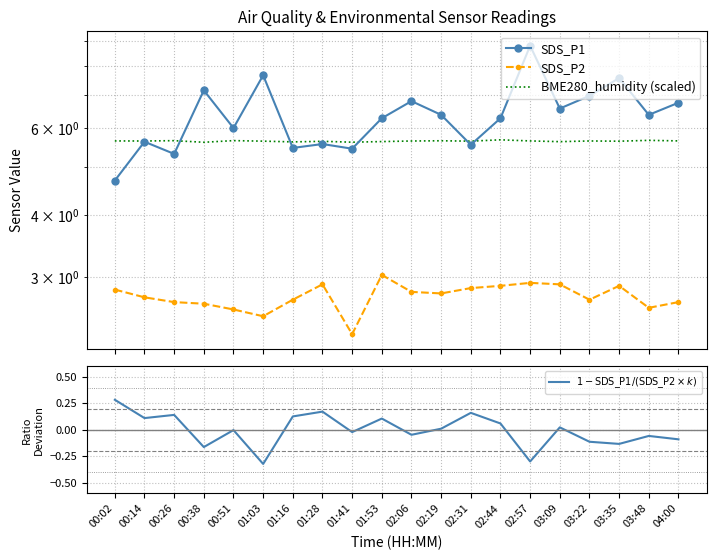

What is the label of the 14th point from the left?

02:44